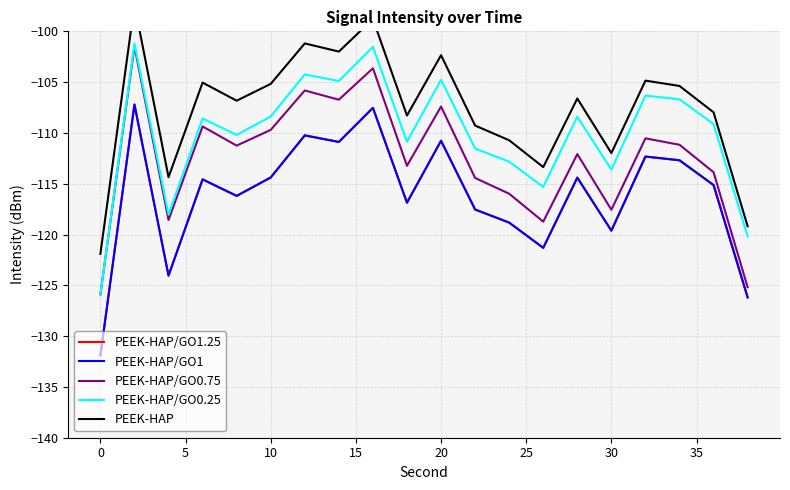

Which series has the widest spread of values?

PEEK-HAP/GO1.25